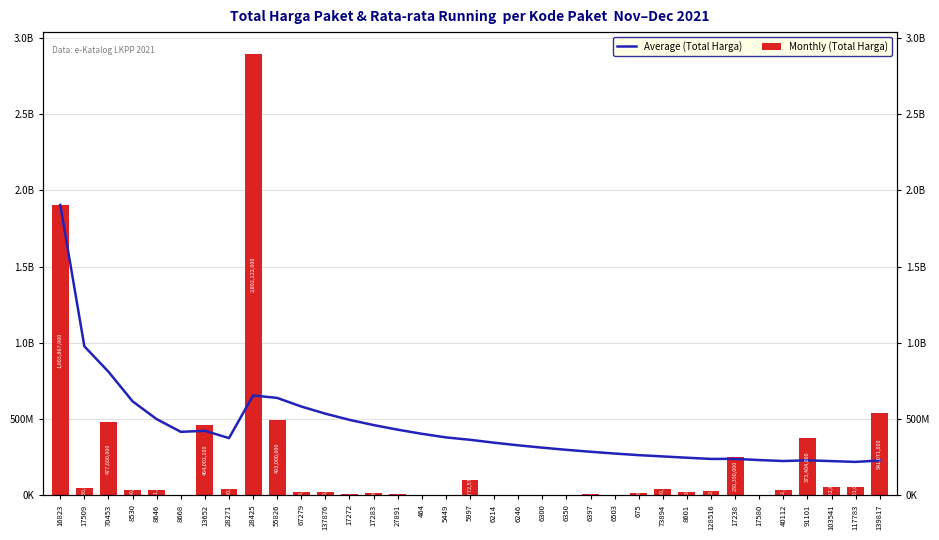

Does the chart contain stacked bars?

No